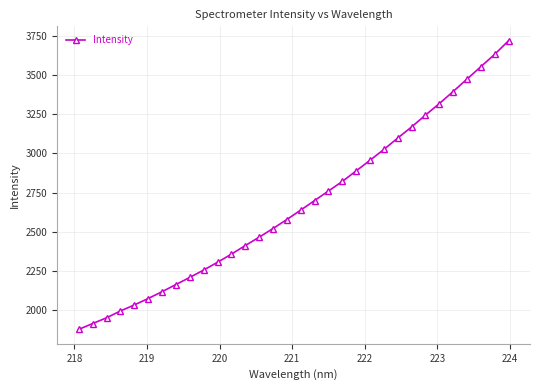

What is the smallest value displayed?

1872.8